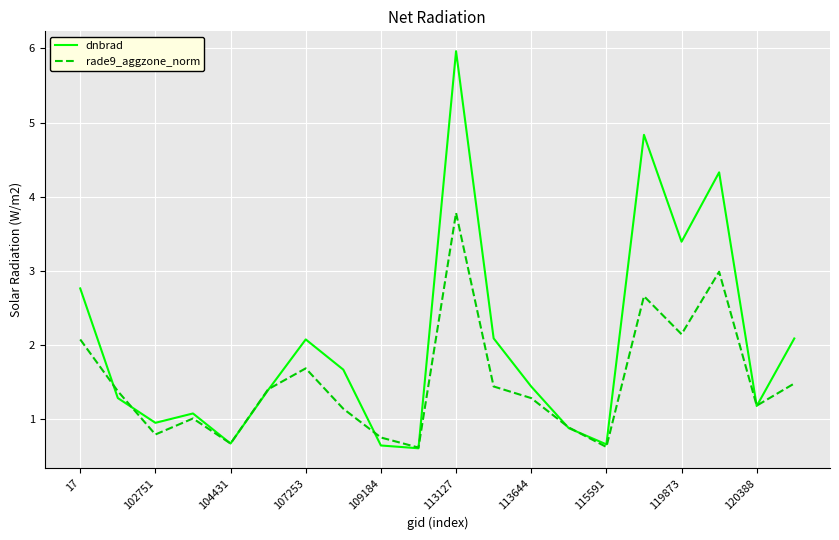

Which series has the largest range (max minus min)?

dnbrad